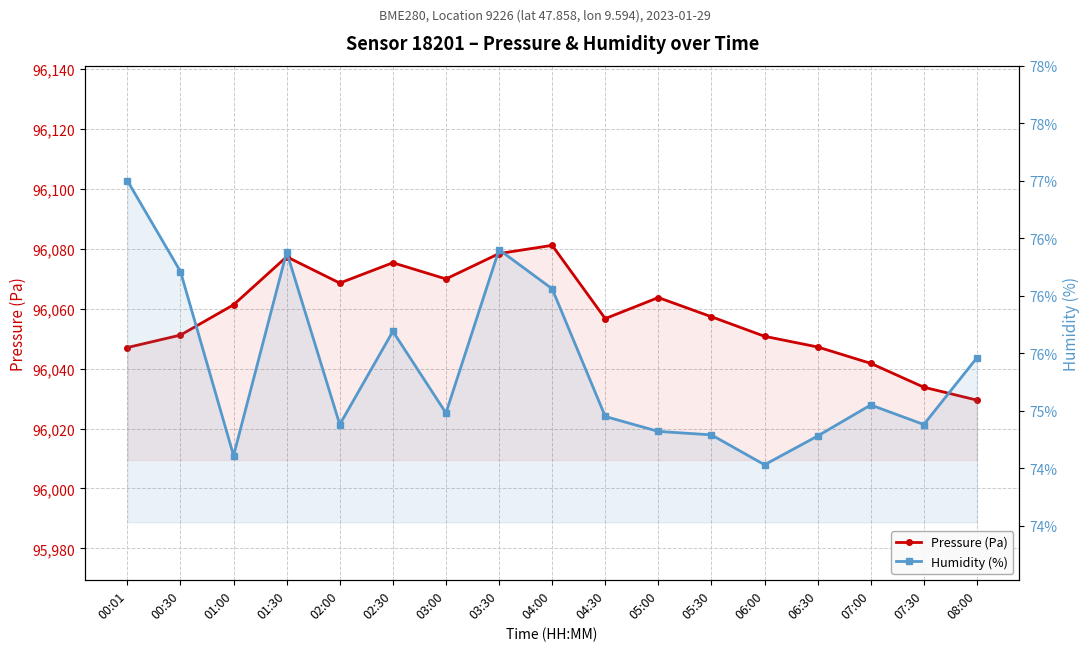

What is the maximum value shown in the chart?

96081.2